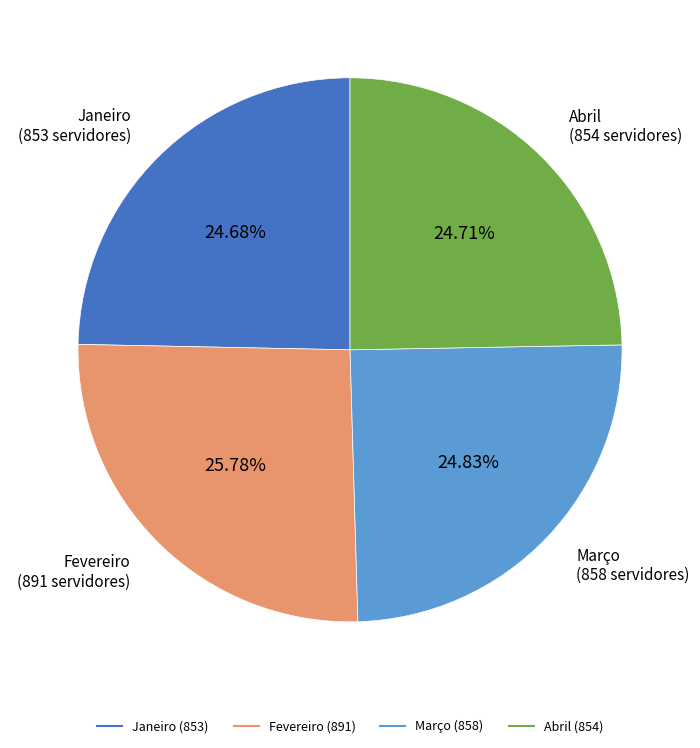

What percentage is the Abril slice, to the nearest percent?

25%